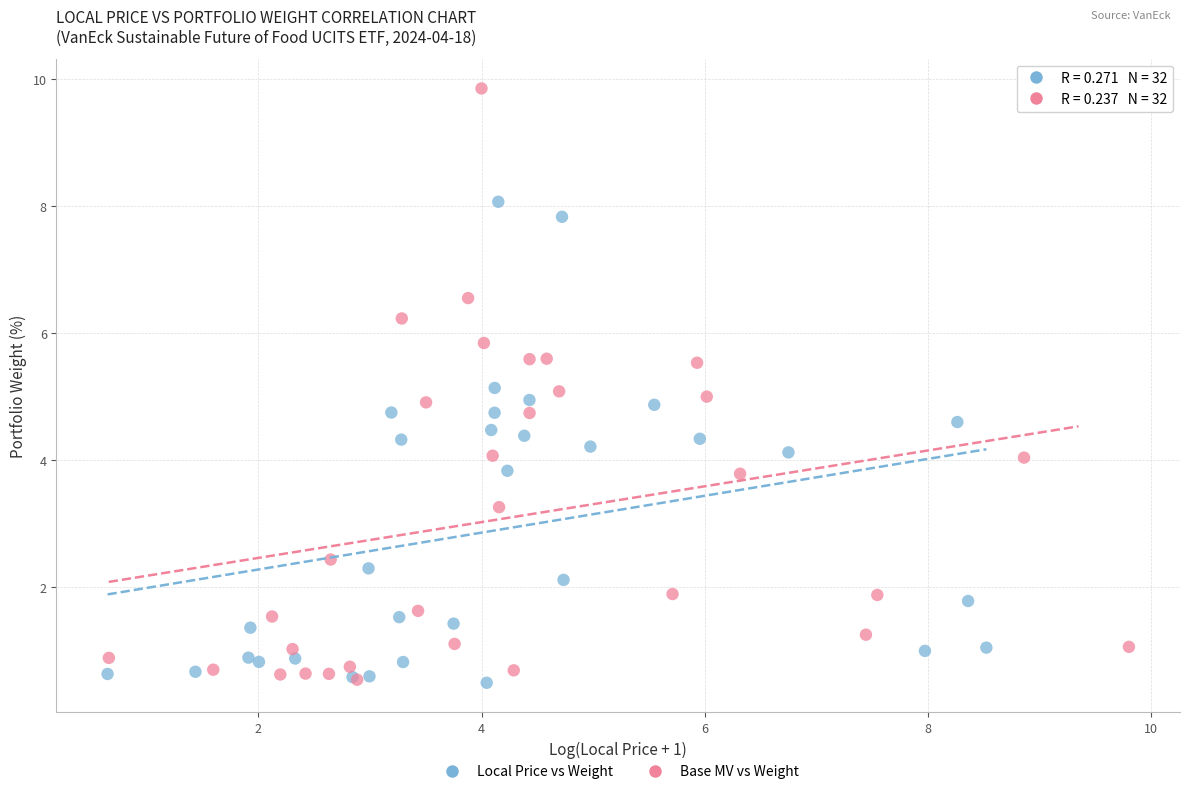

What are all the series names shown in the legend?

Local Price vs Weight, Base MV vs Weight